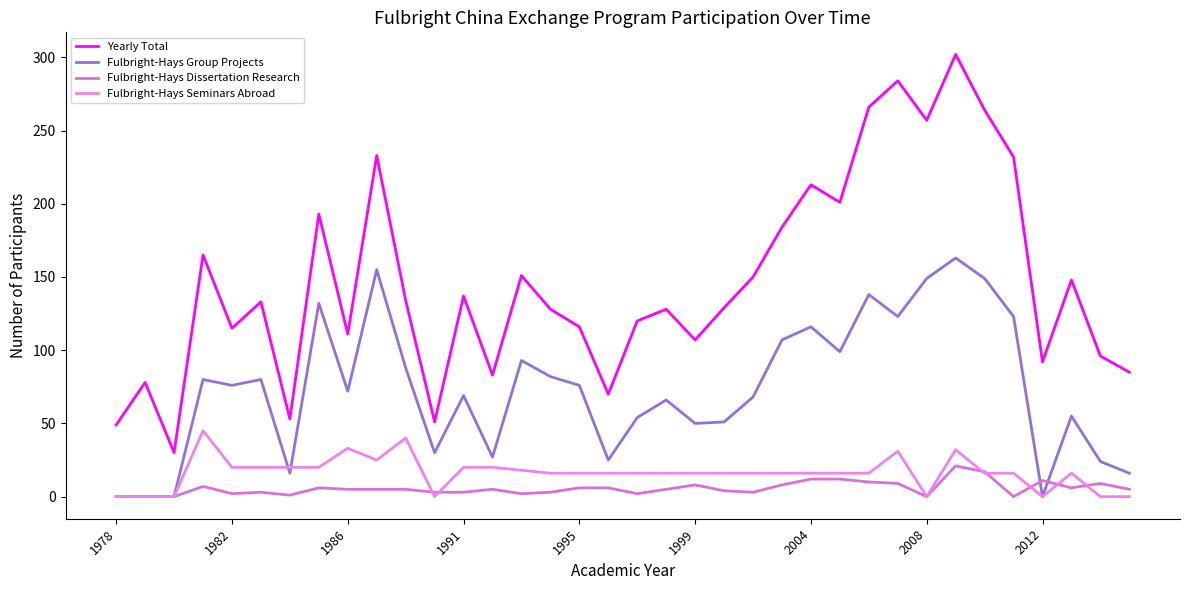

Is this an area chart (filled region under the line)?

No